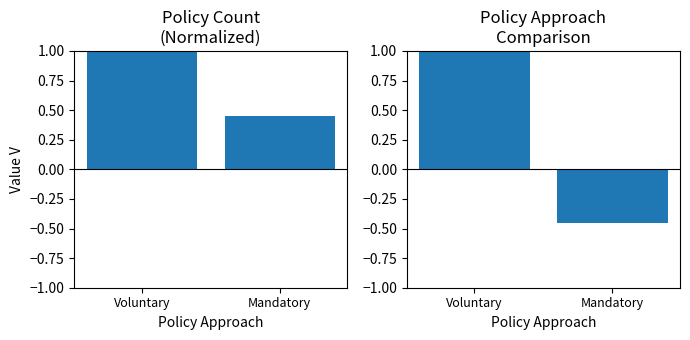

Count the number of data series in this chart.

2